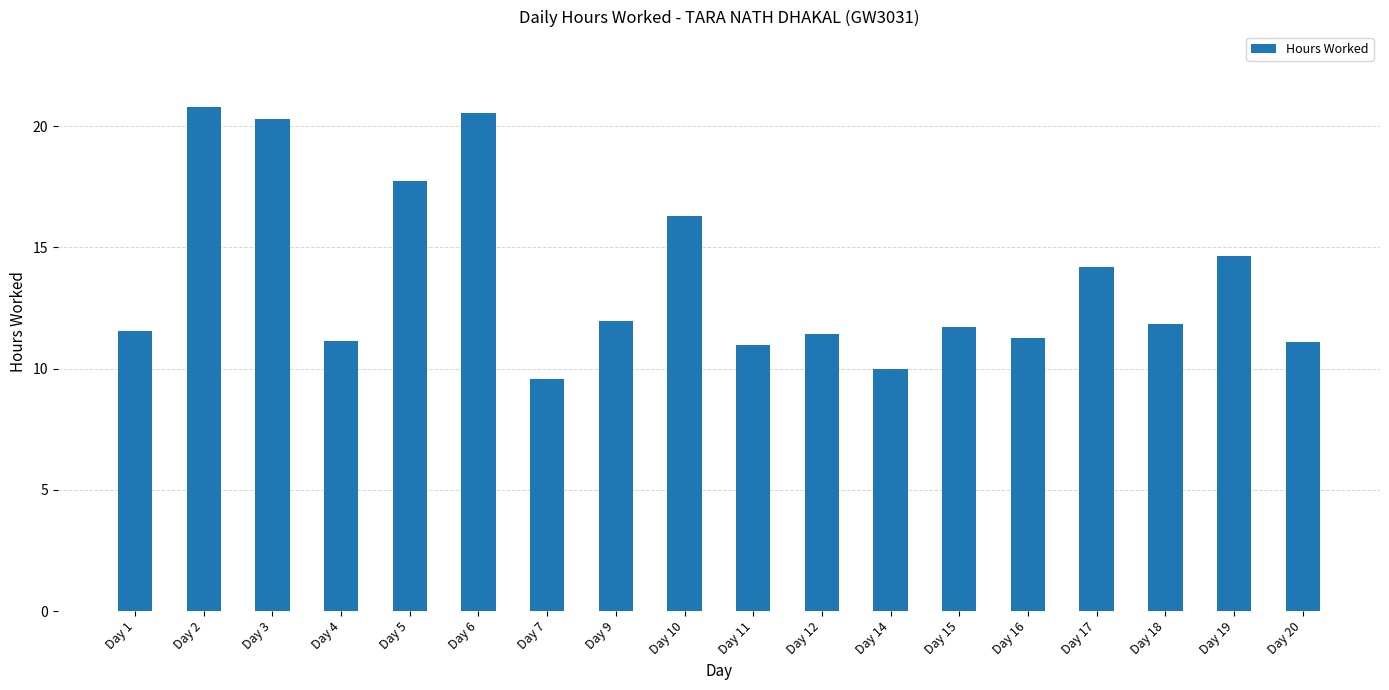

What value does the data have at Day 7?

9.6